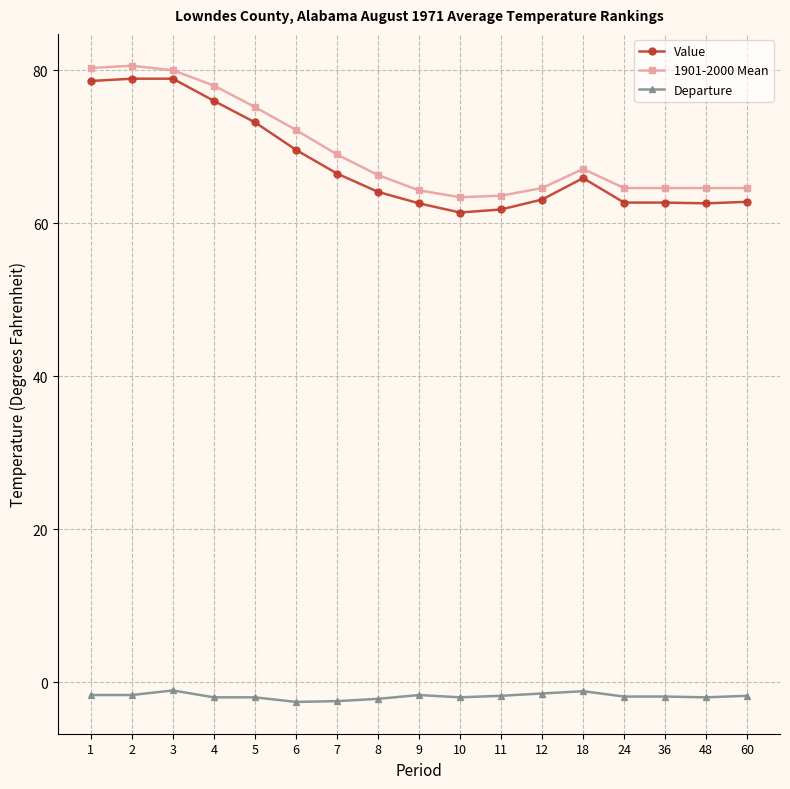

What is the minimum value shown in the chart?

-2.6